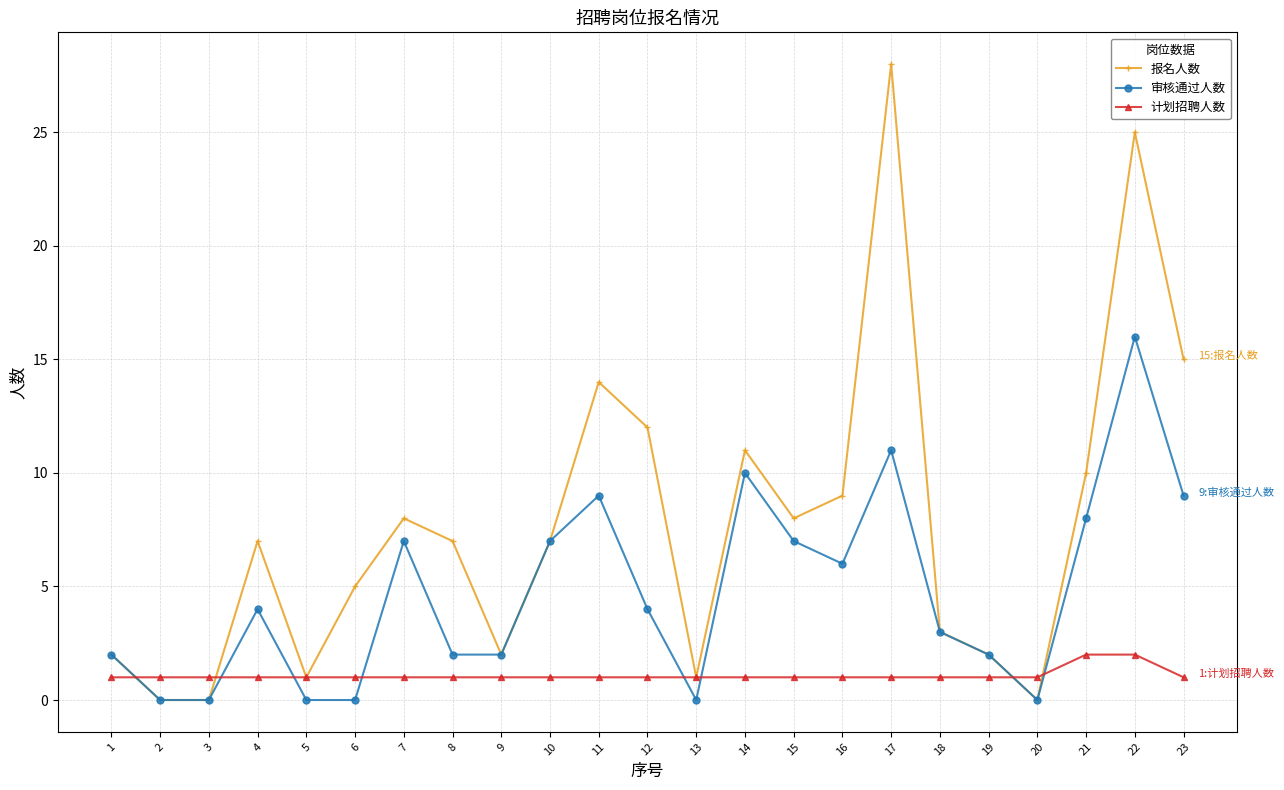

True or false: 审核通过人数 has a value of 4 at 12.

True